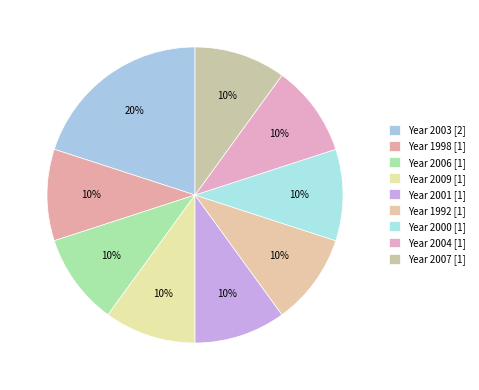

Is there a majority slice in this chart?

No